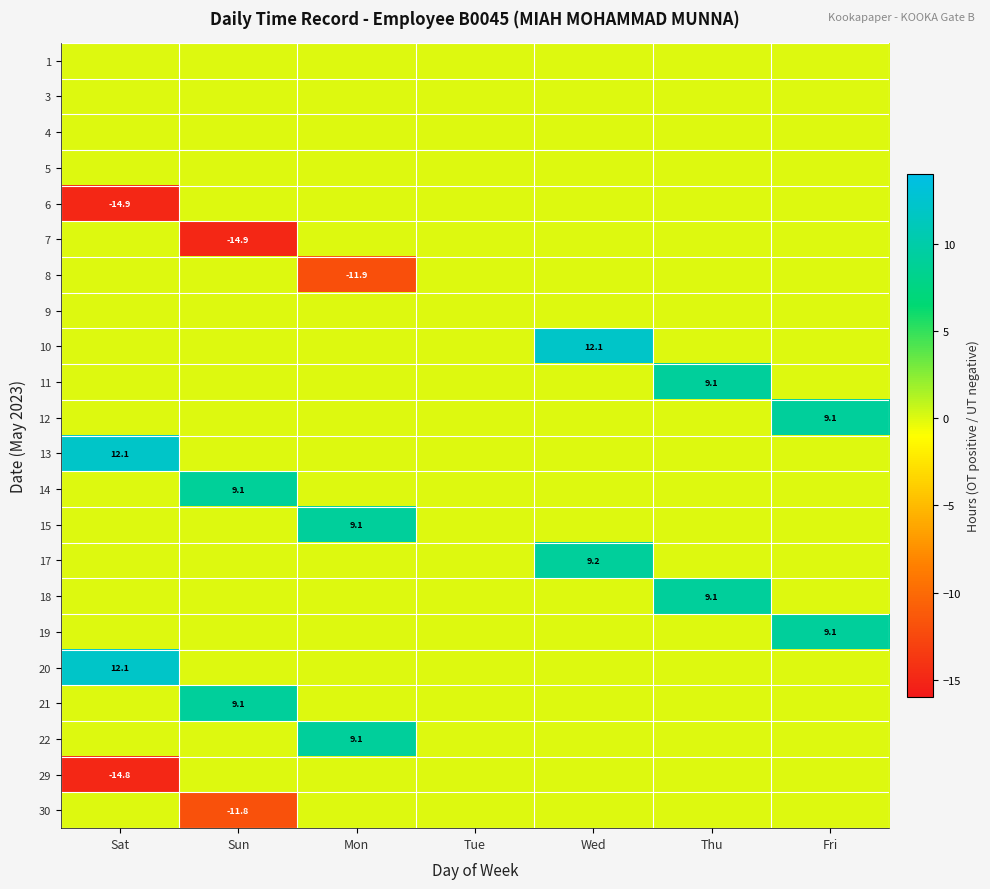

Is it true that 14 equals 4.8 at Sun?

False